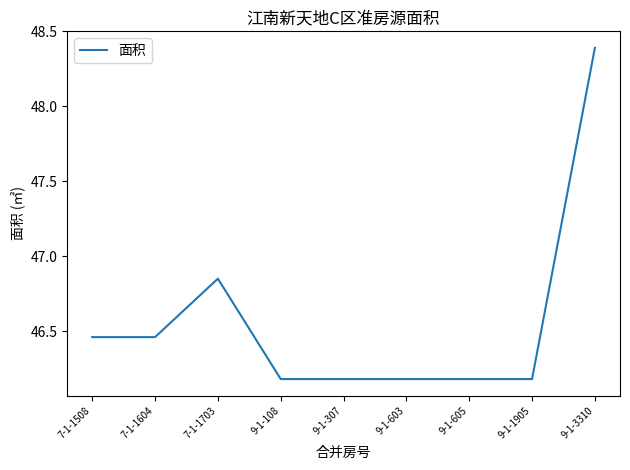

What is the difference between the second highest and minimum values?

0.7